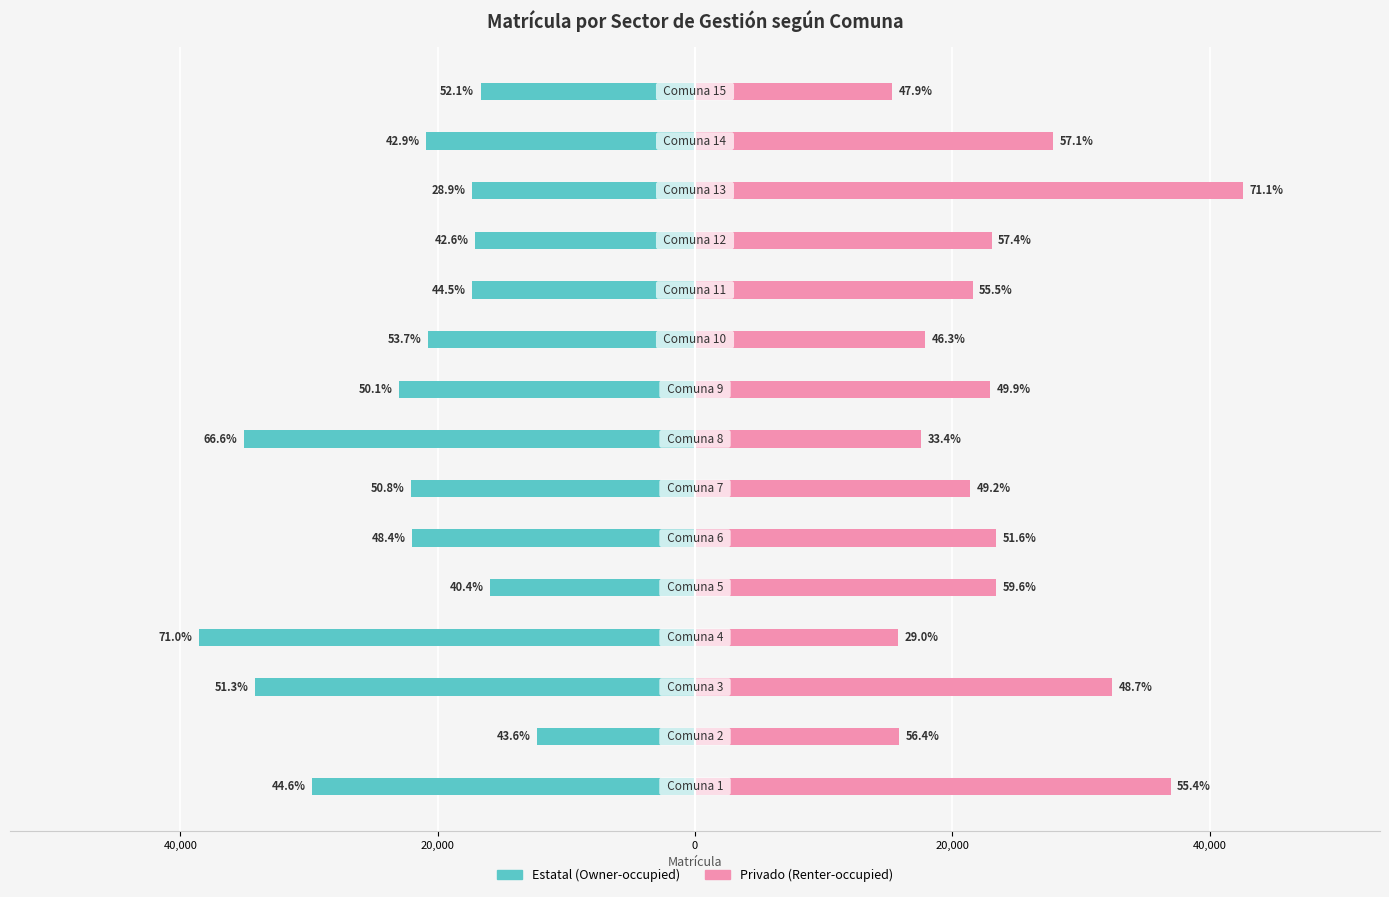

What is the highest value of the Estatal series?

-12264